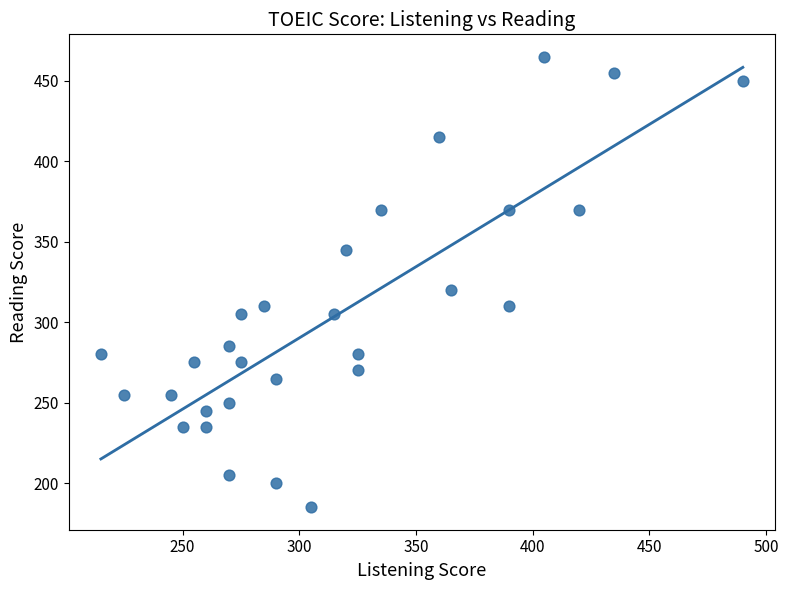

What is the range of X values (max minus min)?

275